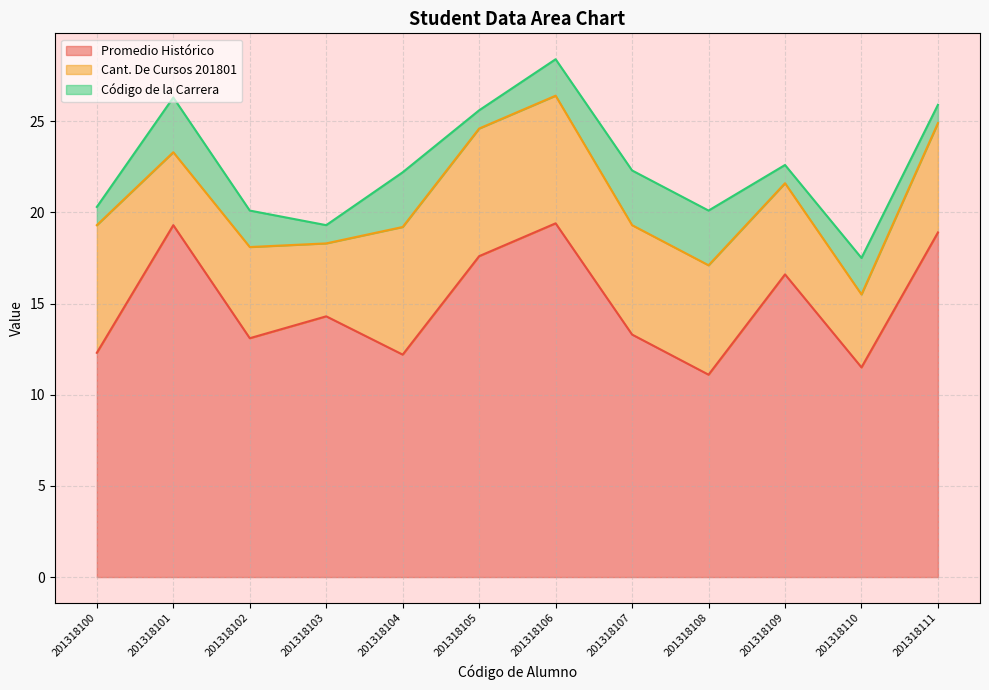

What is the sum of the Código de la Carrera values at 201318101 and 201318110?

5.0